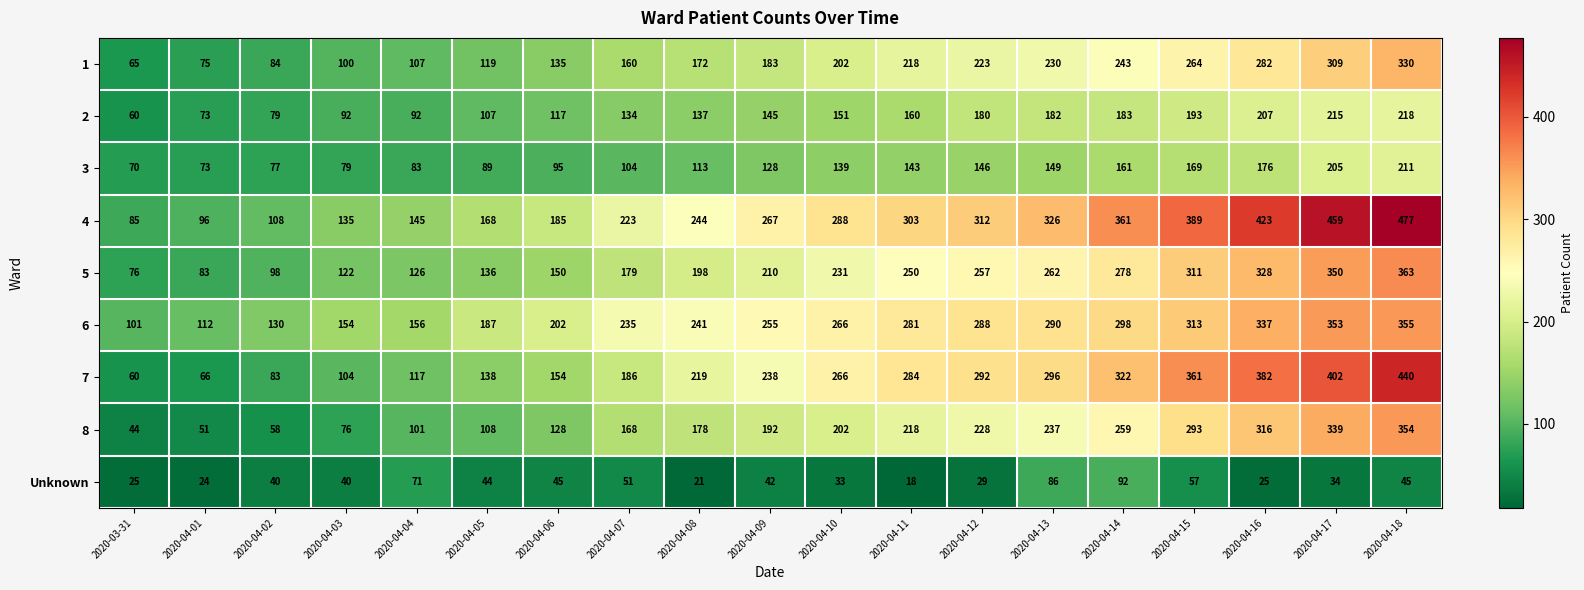

Which series has the largest range (max minus min)?

4